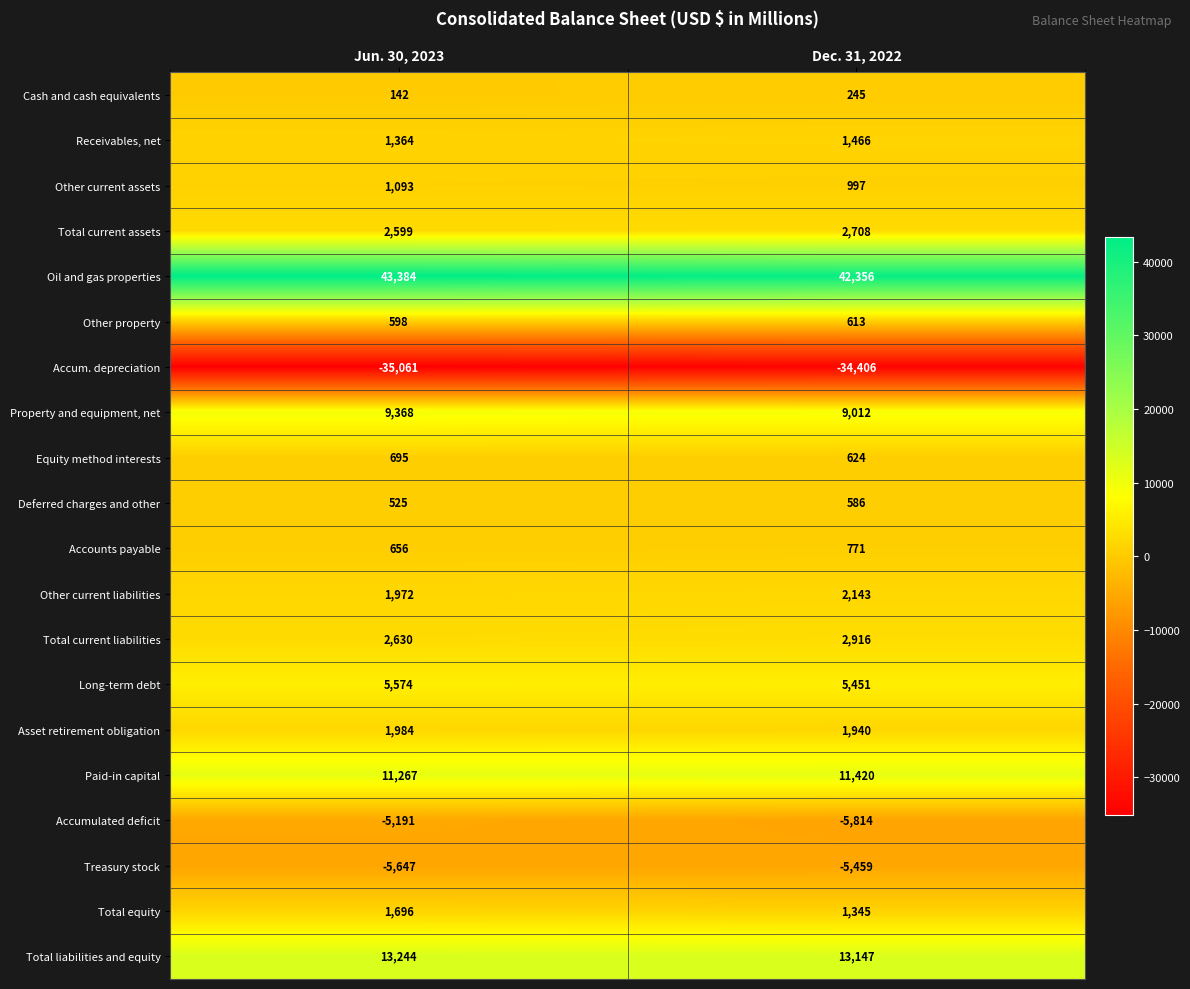

True or false: Total equity has a value of 779 at Jun. 30, 2023.

False